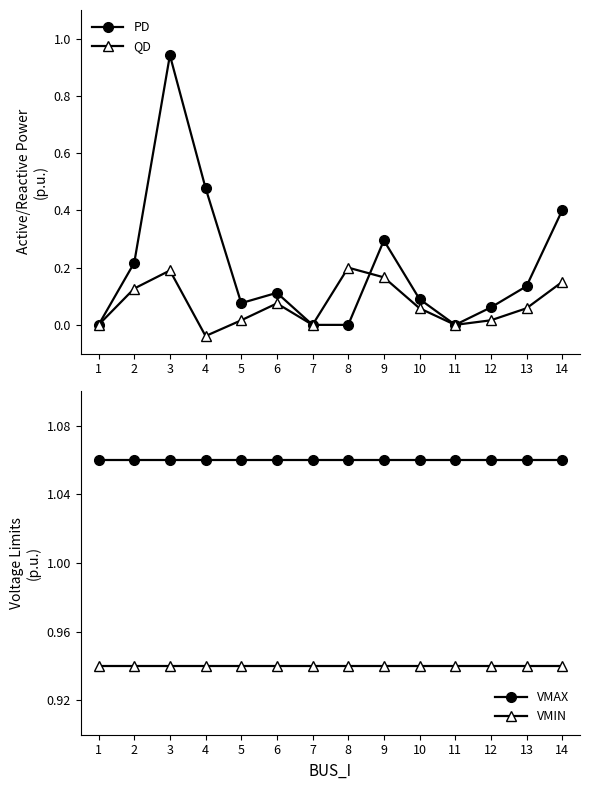

What is the value of the VMAX point at the 10th from the left?

1.1